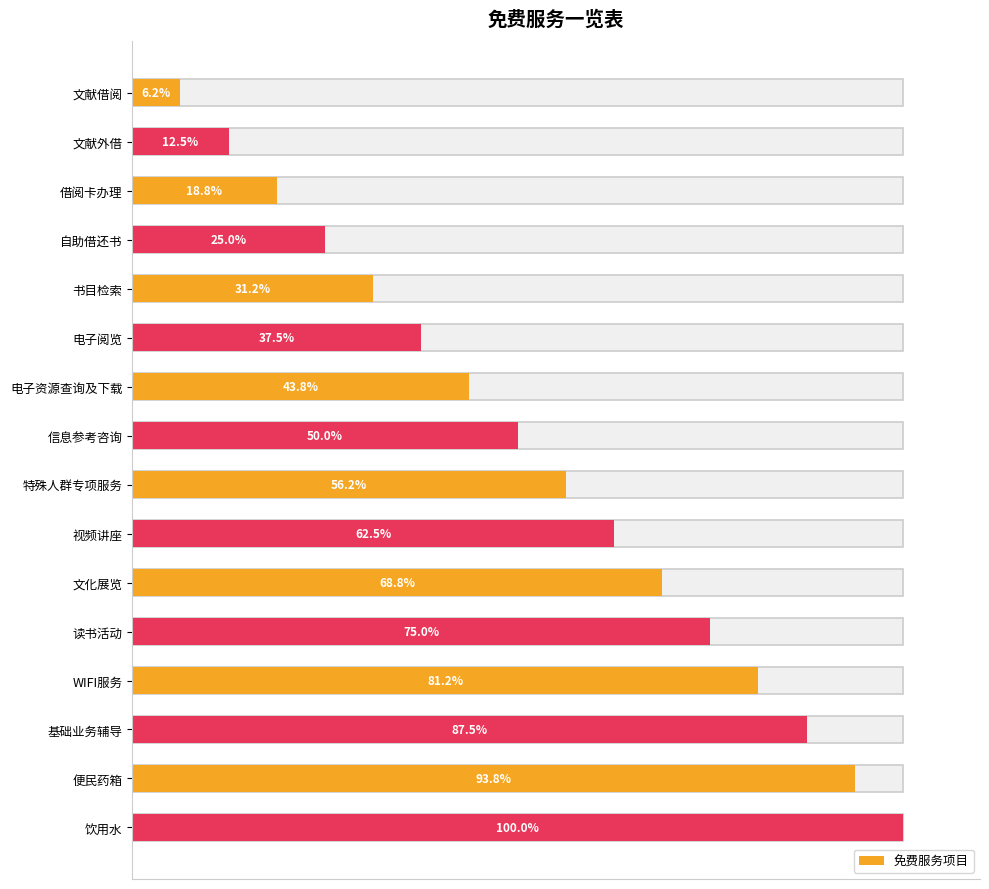

How many data points are less than 56?

8